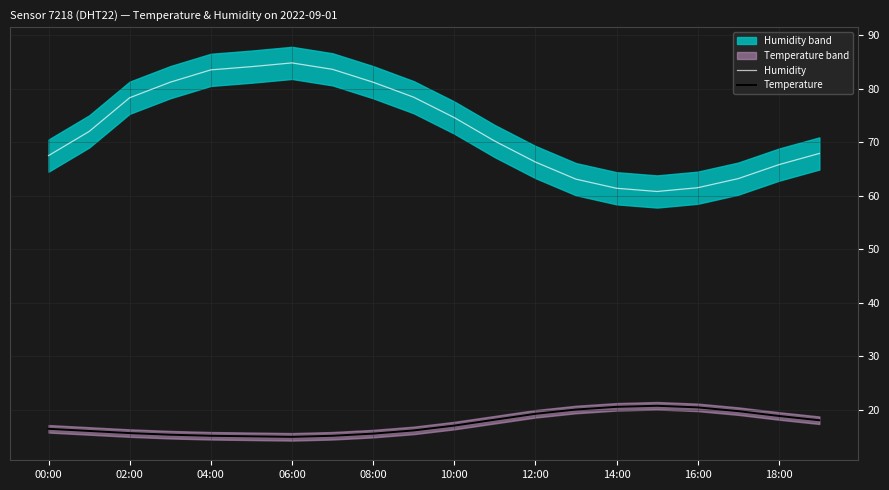

List the series in order of their peak value, highest first.

Humidity, Temperature